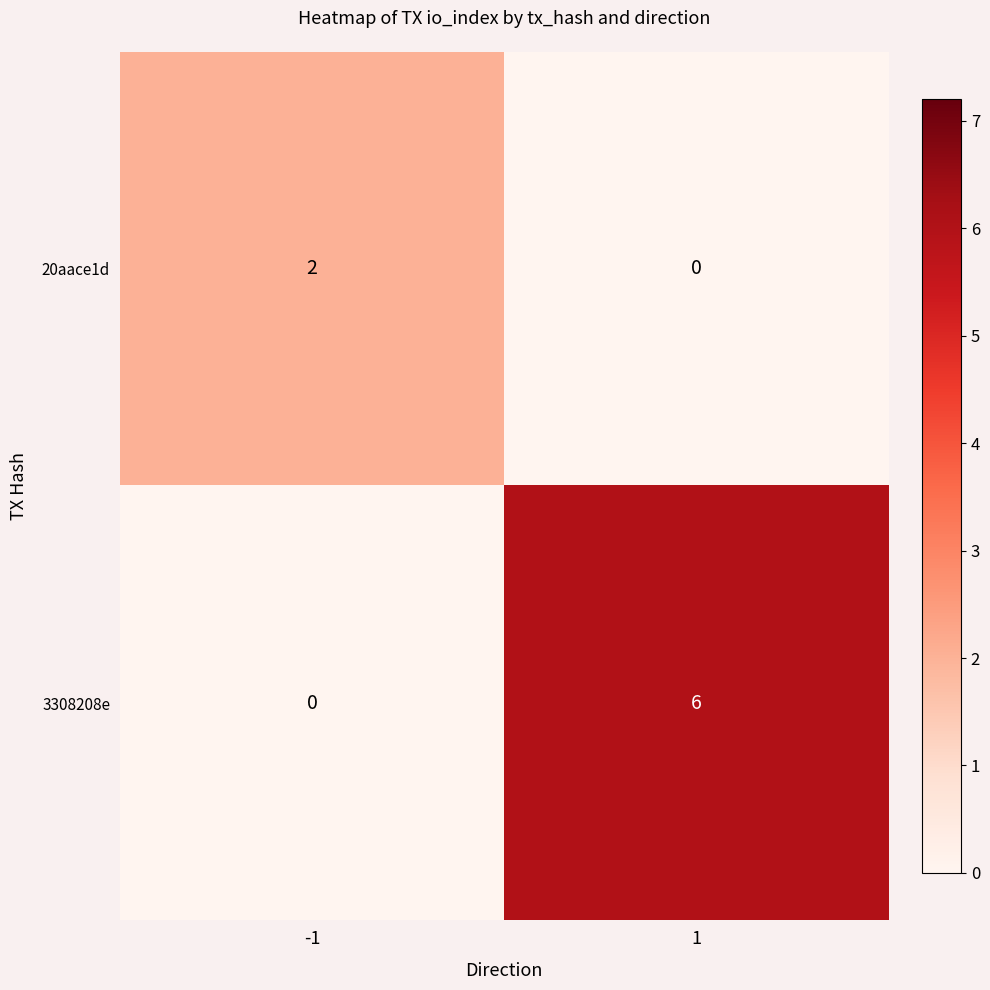

What is the spread (max minus min) of values at 1?

6